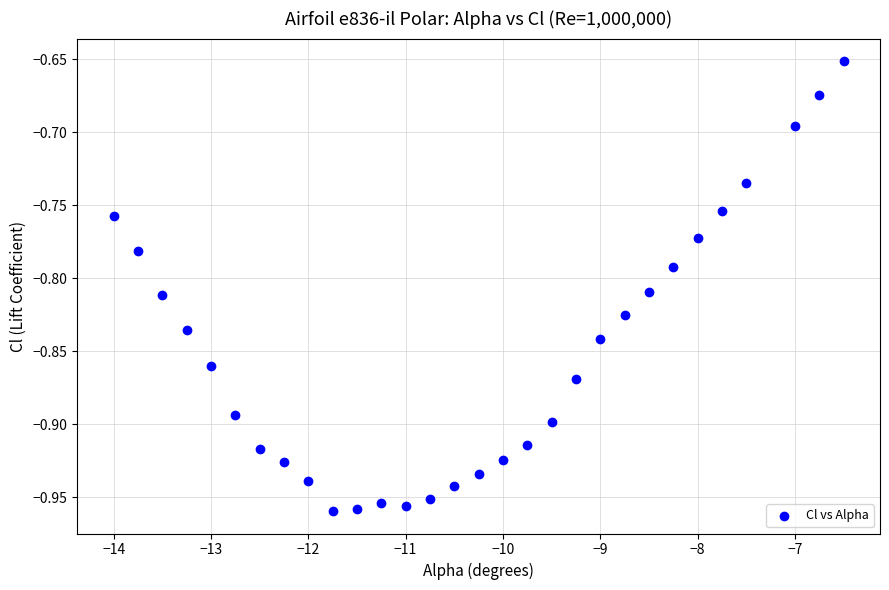

What is the range of X values (max minus min)?

7.5